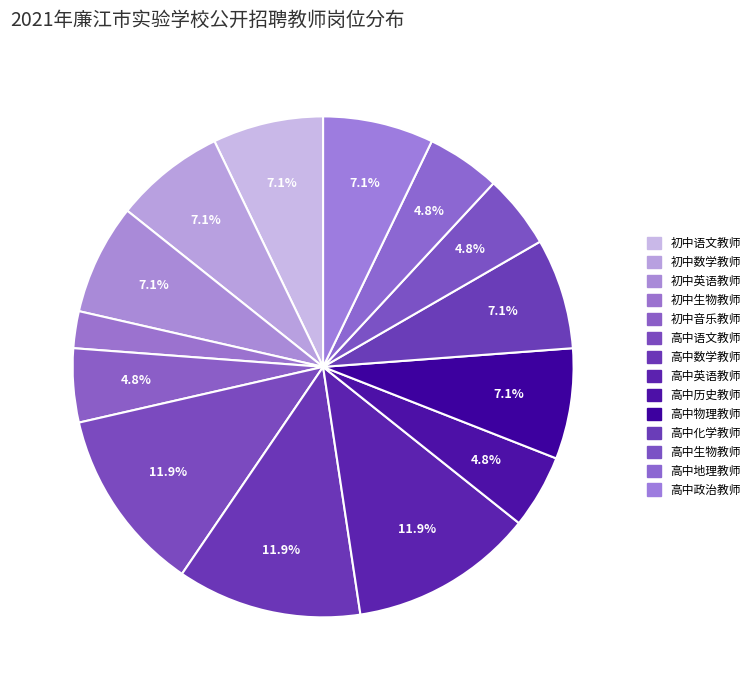

To the nearest percent, what portion does 高中历史教师 represent?

5%